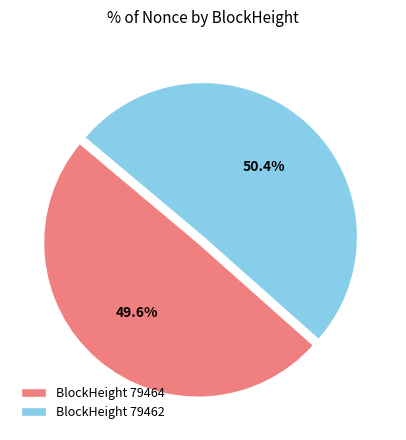

What portion of the pie excludes BlockHeight 79462?

49.6%